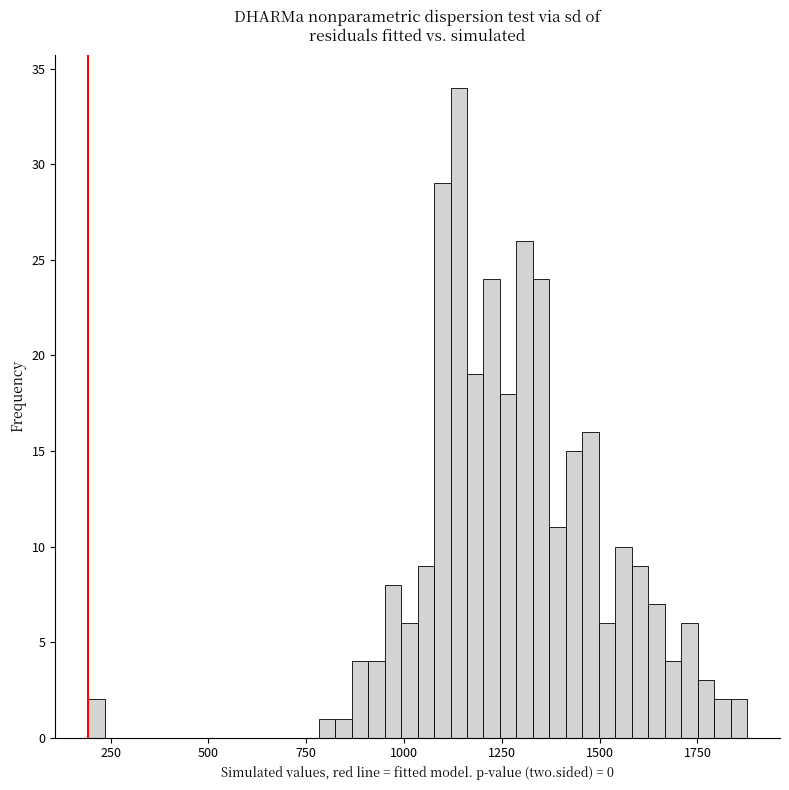

Around what value on the x-axis is the tallest bar? Give the approximate position of its centre, as read against the axis.

1150